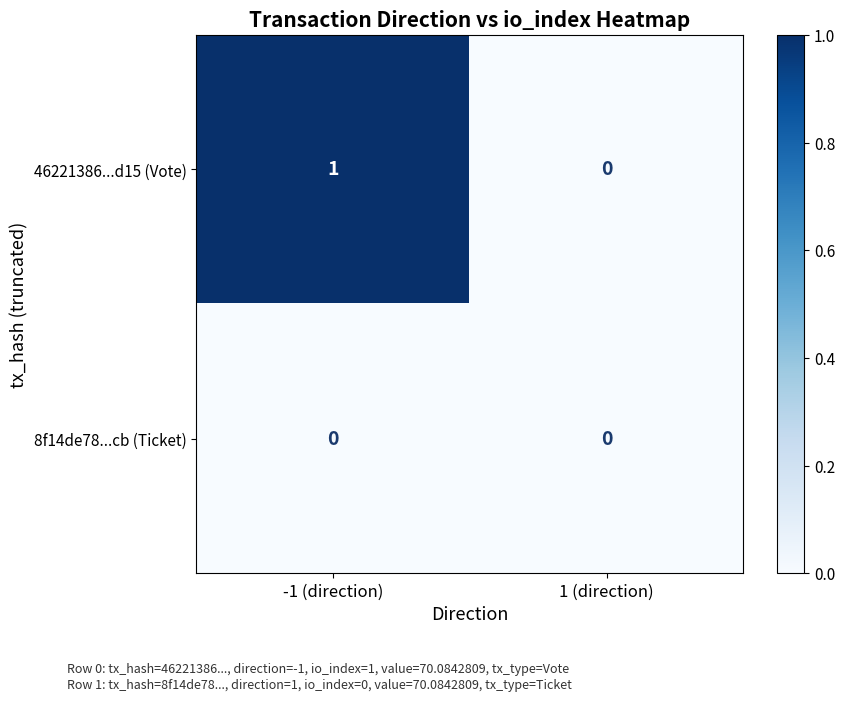

Which series changed the most between -1 (direction) and 1 (direction)?

46221386...d15 (Vote)